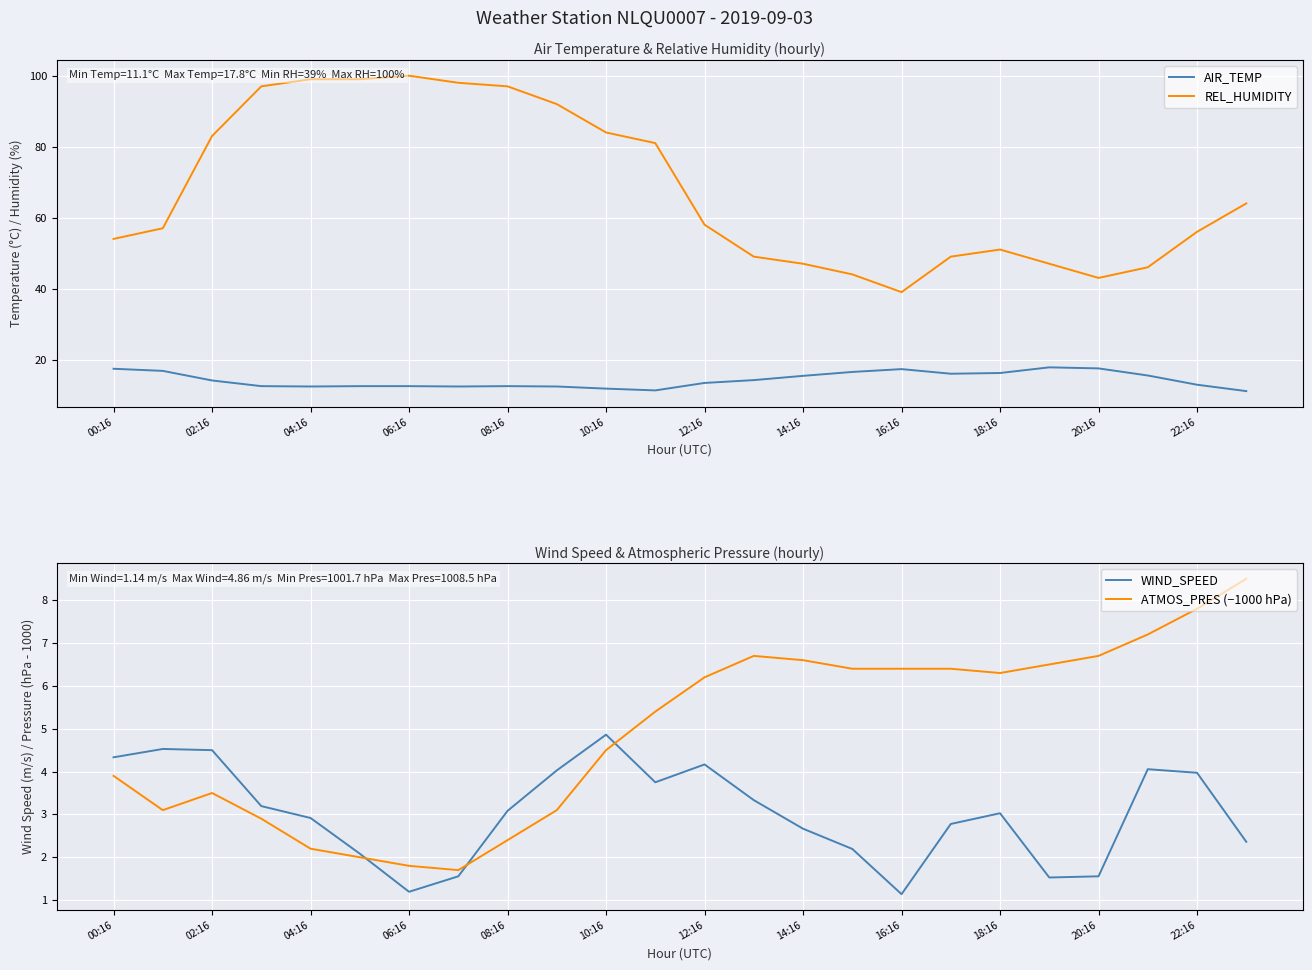

What is the value of the REL_HUMIDITY point at the 17th from the left?

39.0